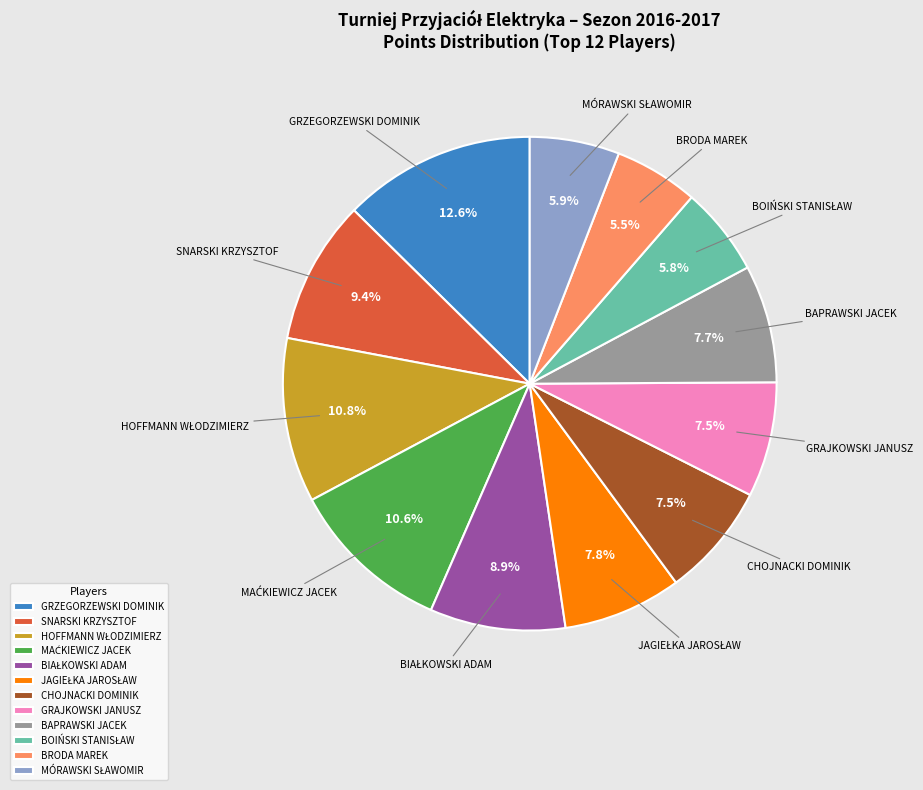

Does BRODA MAREK represent more than half of the total?

No